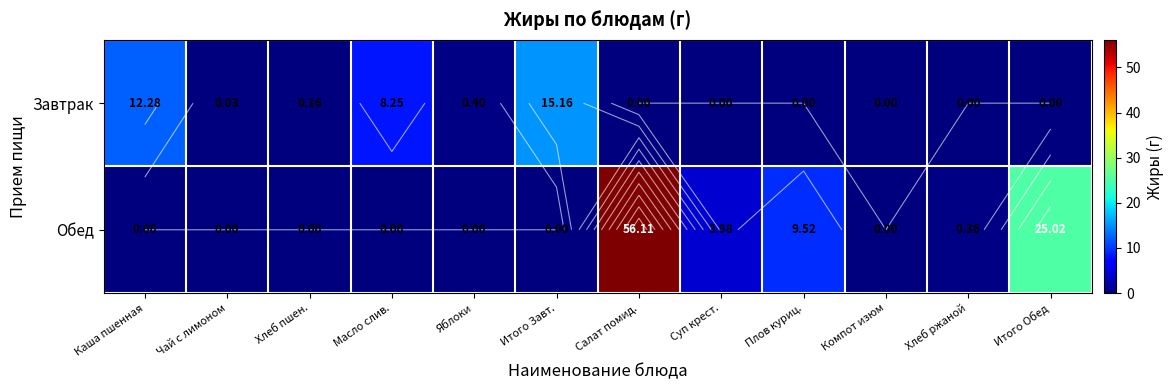

Which series has the largest total across all categories?

Обед